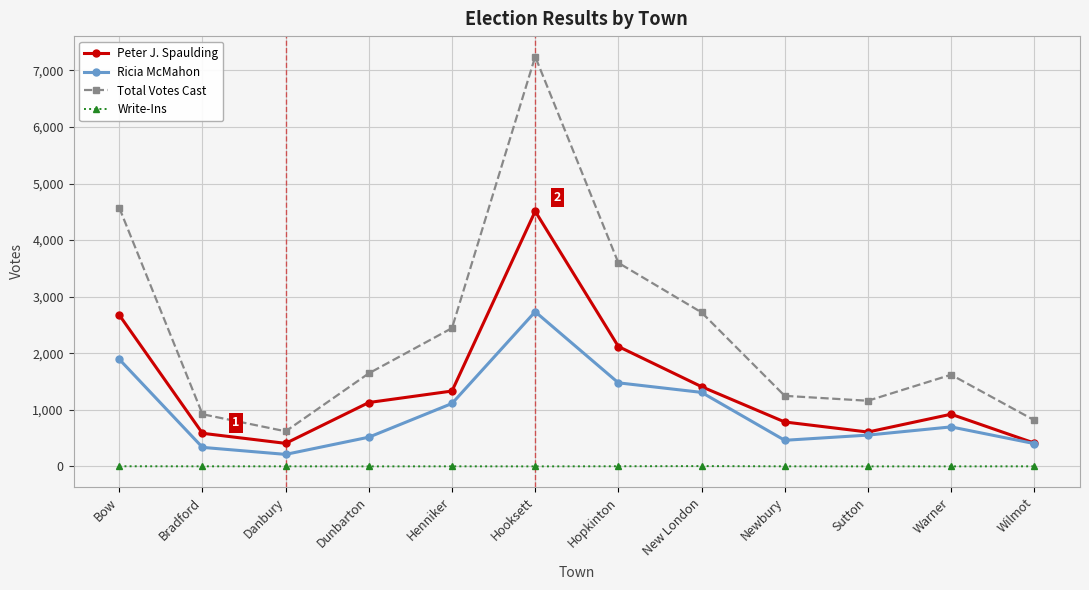

What is the value of the Total Votes Cast point at the 2nd from the left?

922